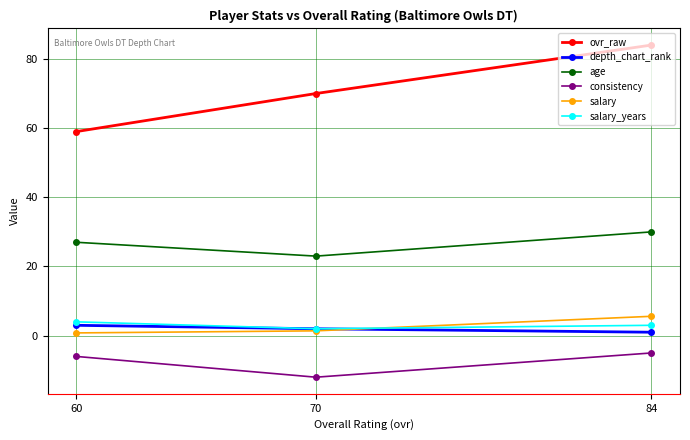

At how many categories does at least one series exceed -6?

3